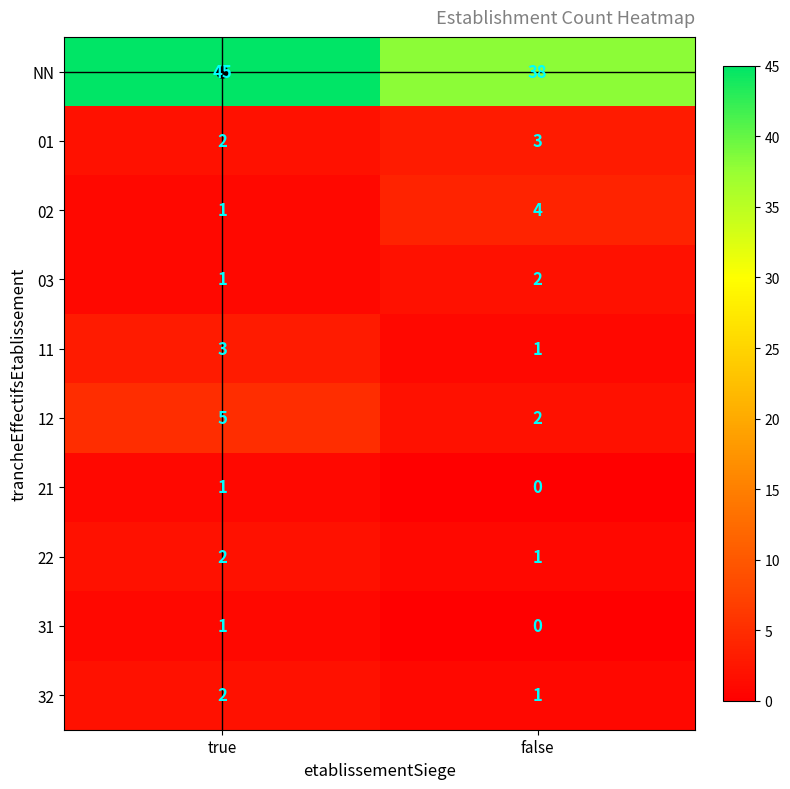

What is the sum of all 11 values?

4